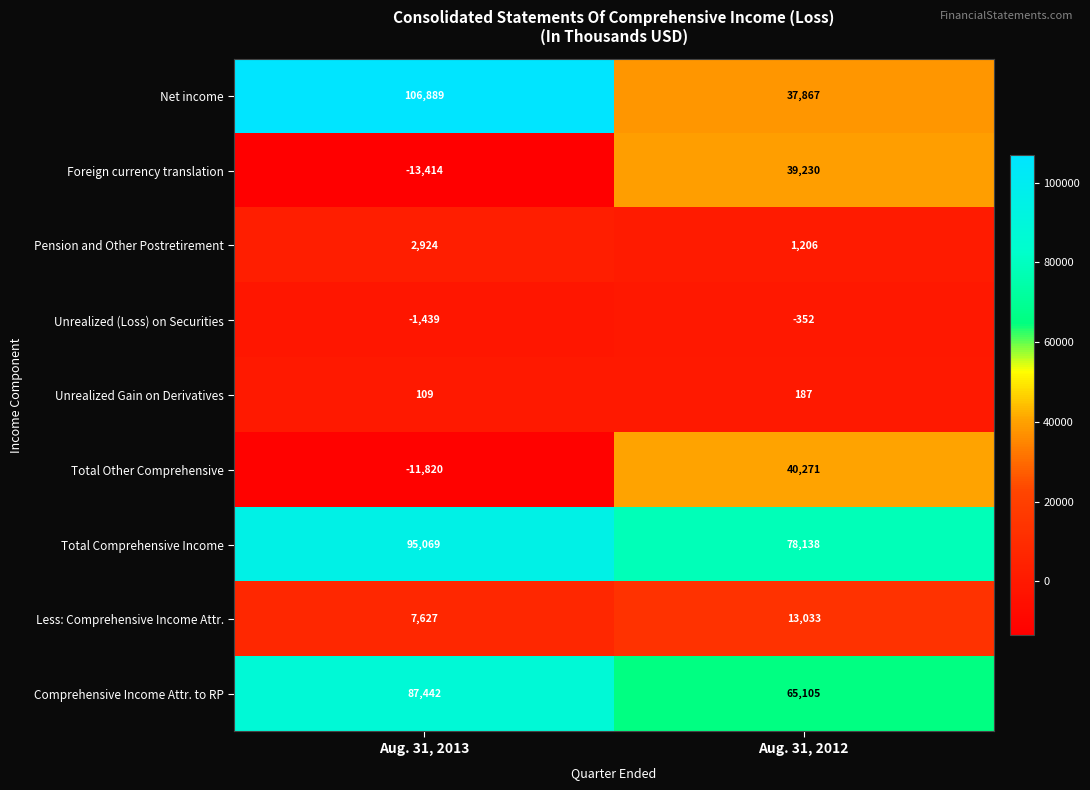

True or false: Comprehensive Income Attr. to RP has a value of 29183 at Aug. 31, 2013.

False